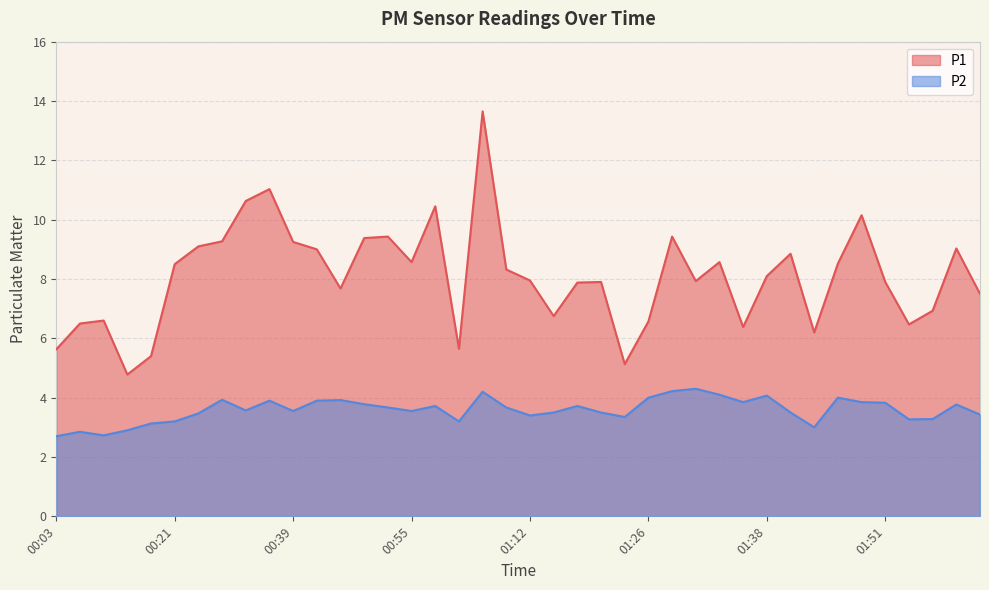

Which category has the highest value across all series?

01:01